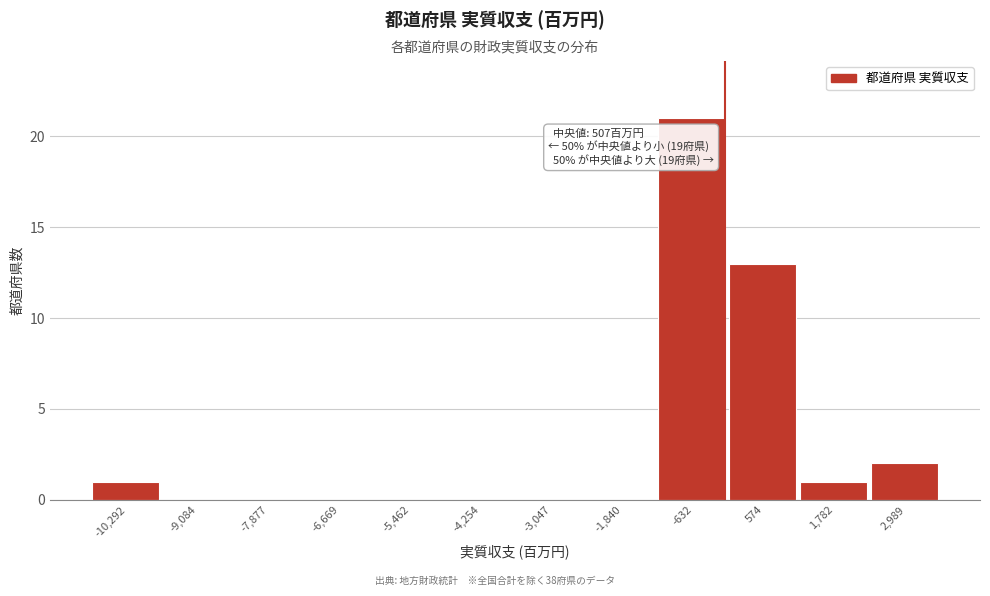

Reading left to right, what are all the values shown in this chart?

-10,292=1	-9,084=0	-7,877=0	-6,669=0	-5,462=0	-4,254=0	-3,047=0	-1,840=0	-632=21	574=13	1,782=1	2,989=2